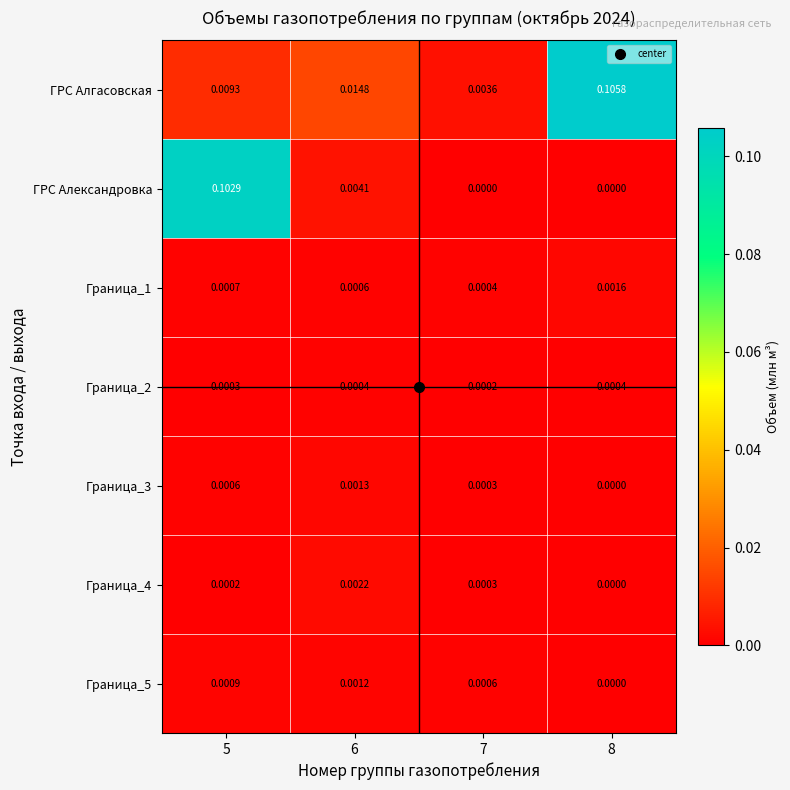

Which series changed the most between 6 and 7?

ГРС Алгасовская